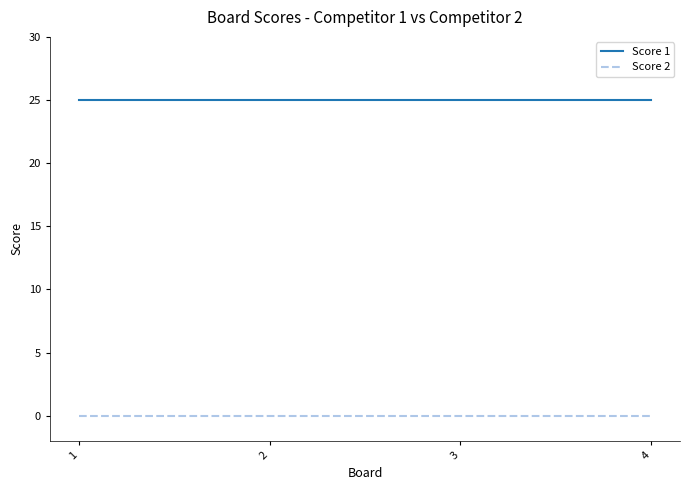

What is the difference between the highest and lowest values at 1?

25